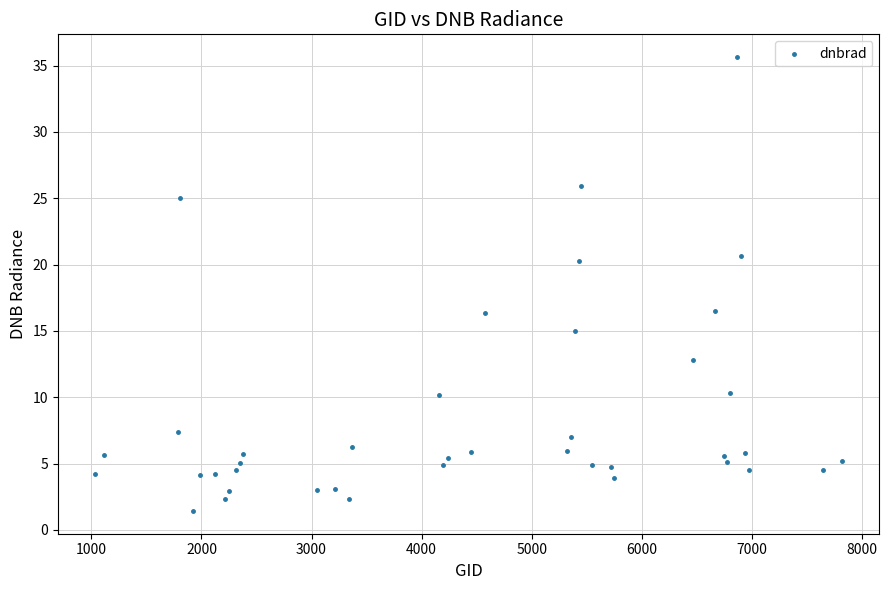

What is the range of Y values (max minus min)?

34.2